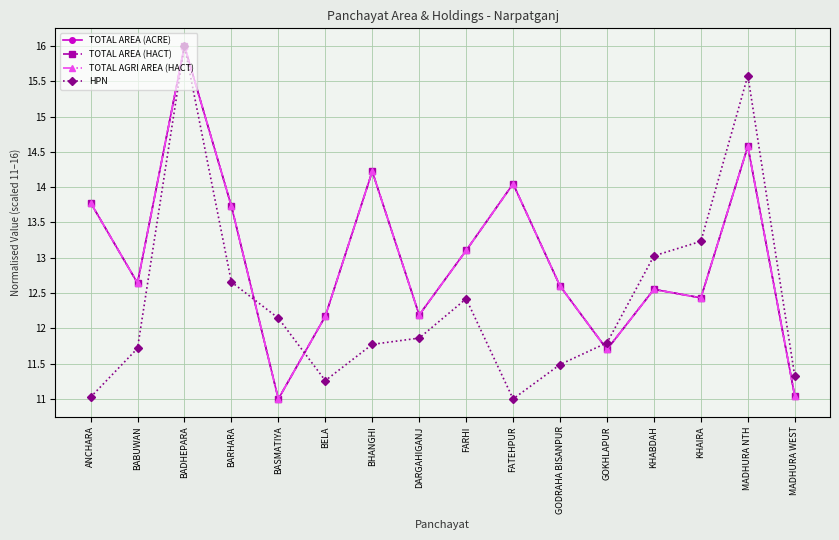

The TOTAL AREA (HACT) series shows 6.9 at FATEHPUR. True or false?

False